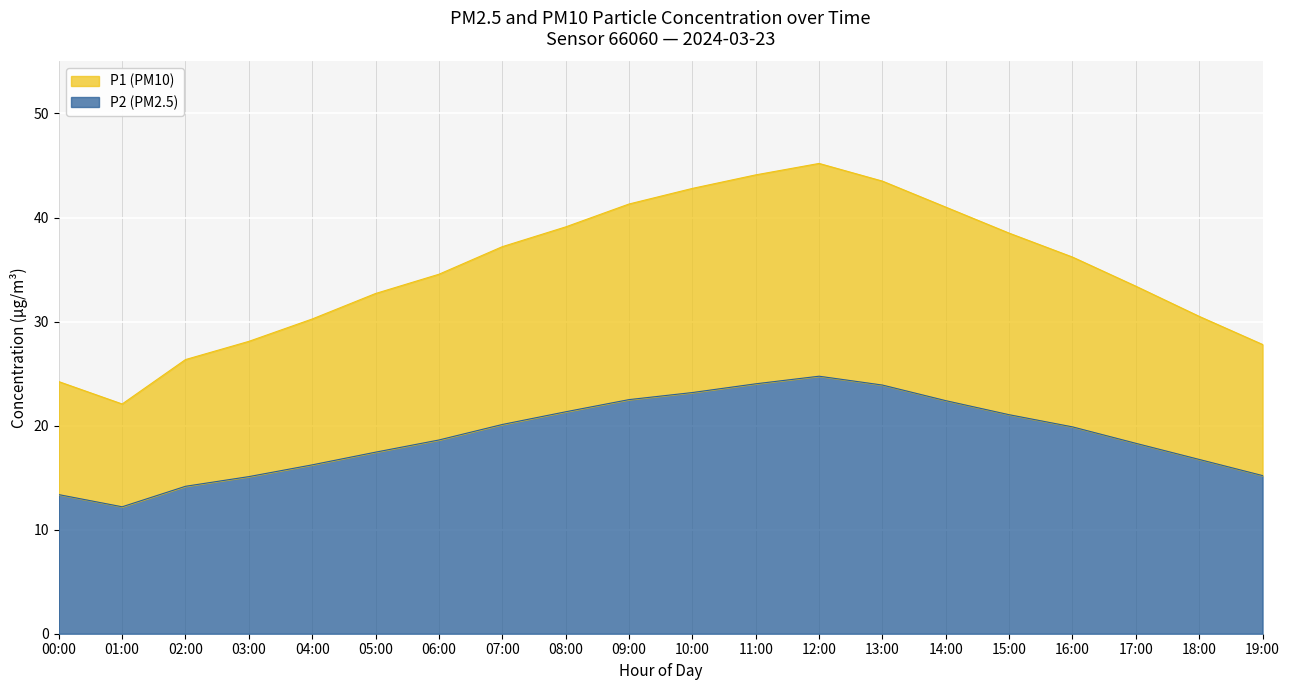

At which category does P1 reach its first local valley?

01:00